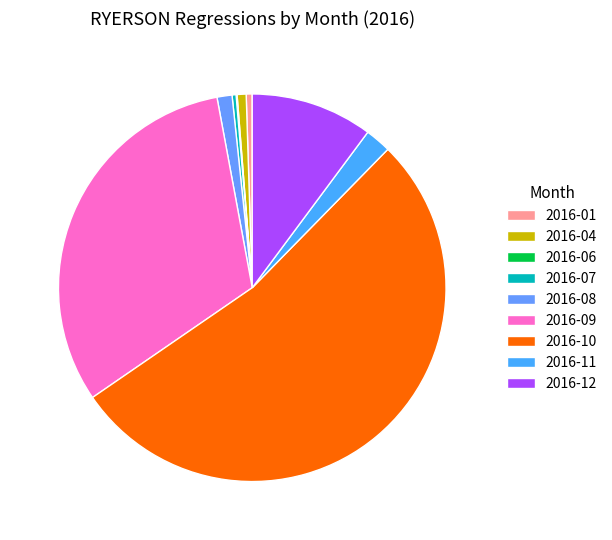

Is the sum of 2016-04 and 2016-10 greater than half?

Yes